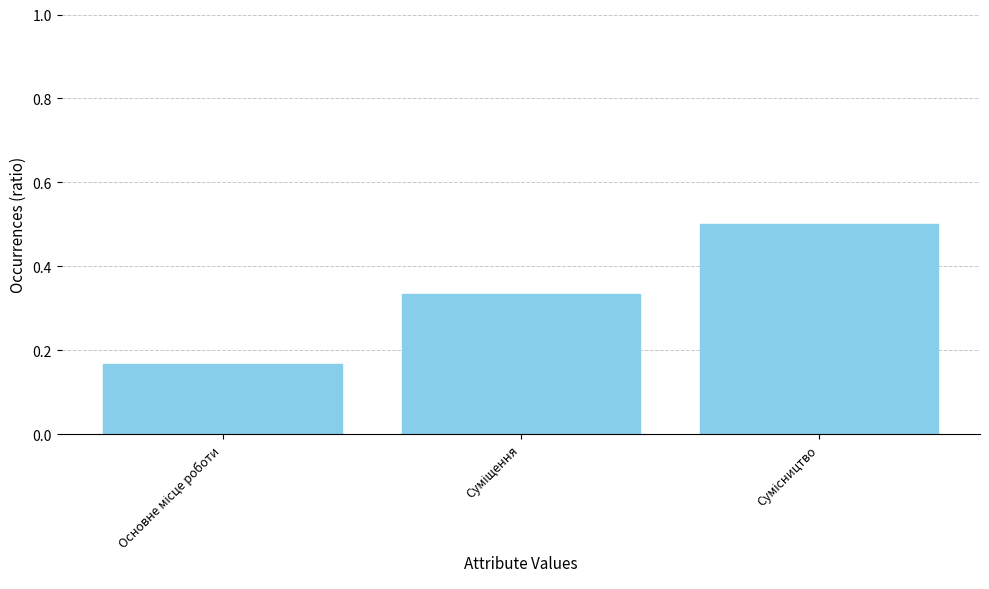

What is the greatest value displayed?

0.5